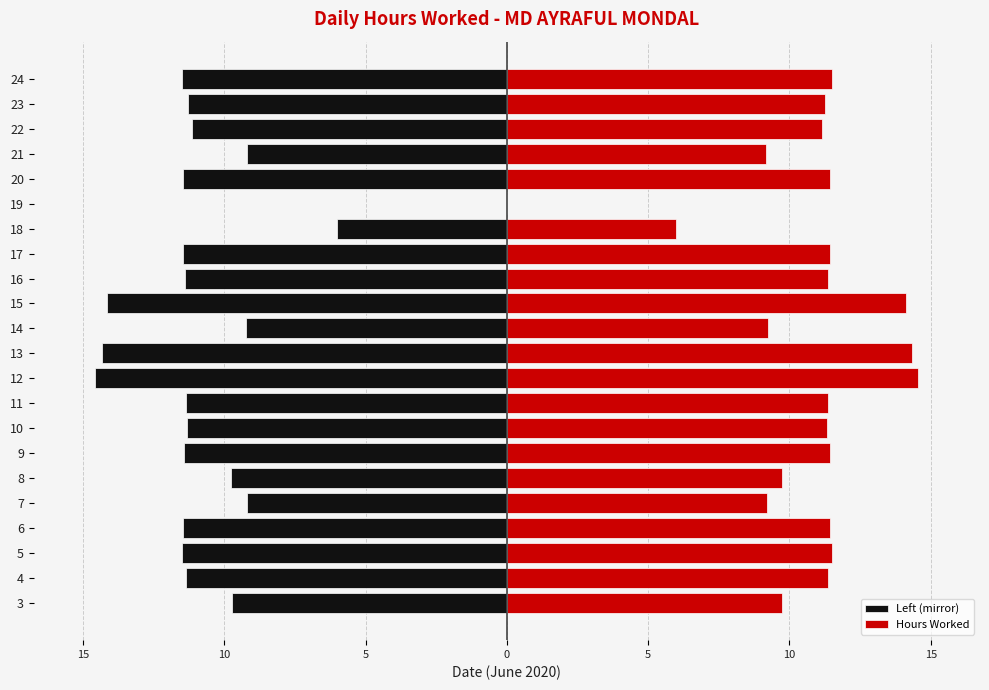

What is the minimum value for Left (mirror)?

-14.6